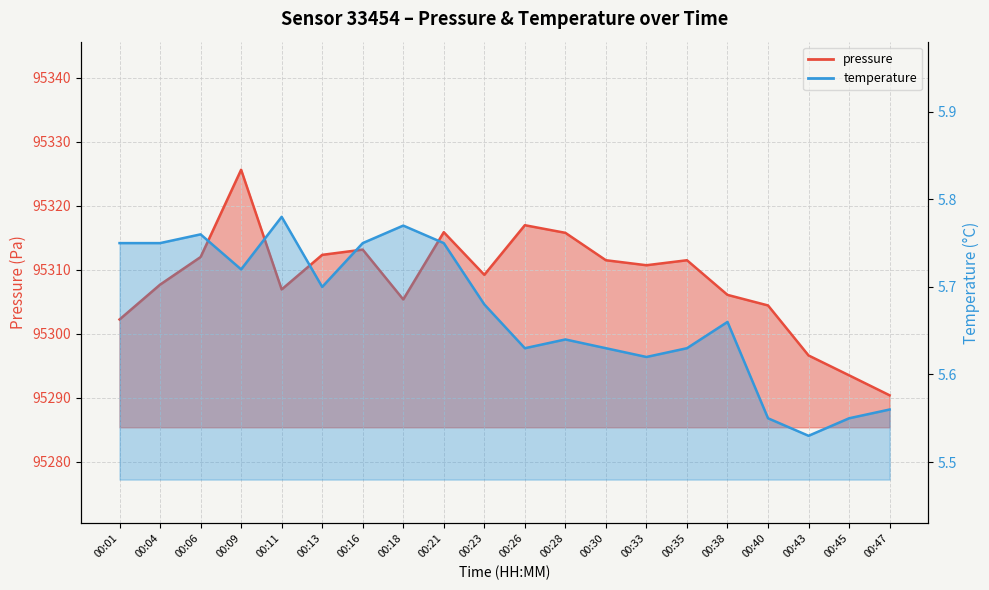

How many interior local peaks does the pressure series have?

5